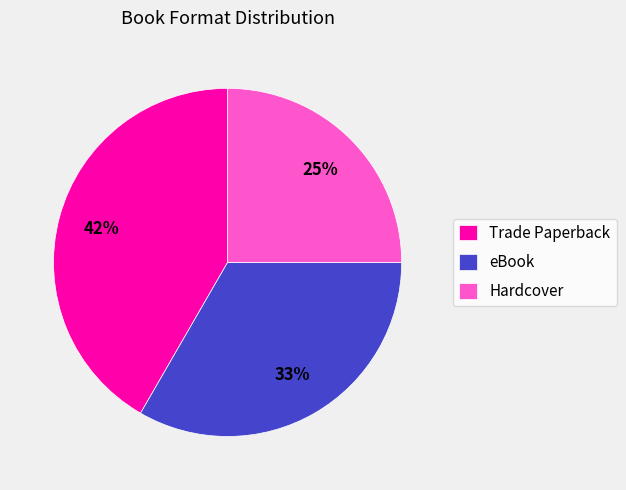

Which has a higher value, Trade Paperback or eBook?

Trade Paperback